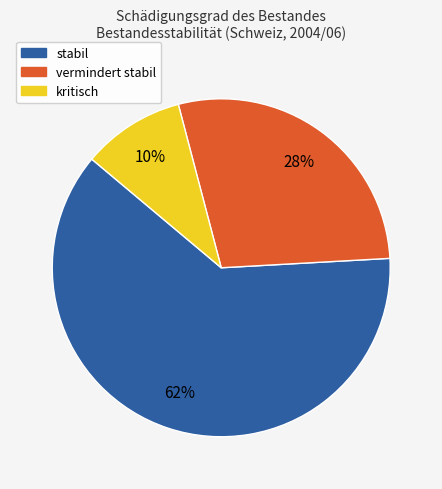

True or false: vermindert stabil accounts for 28% of the total.

True